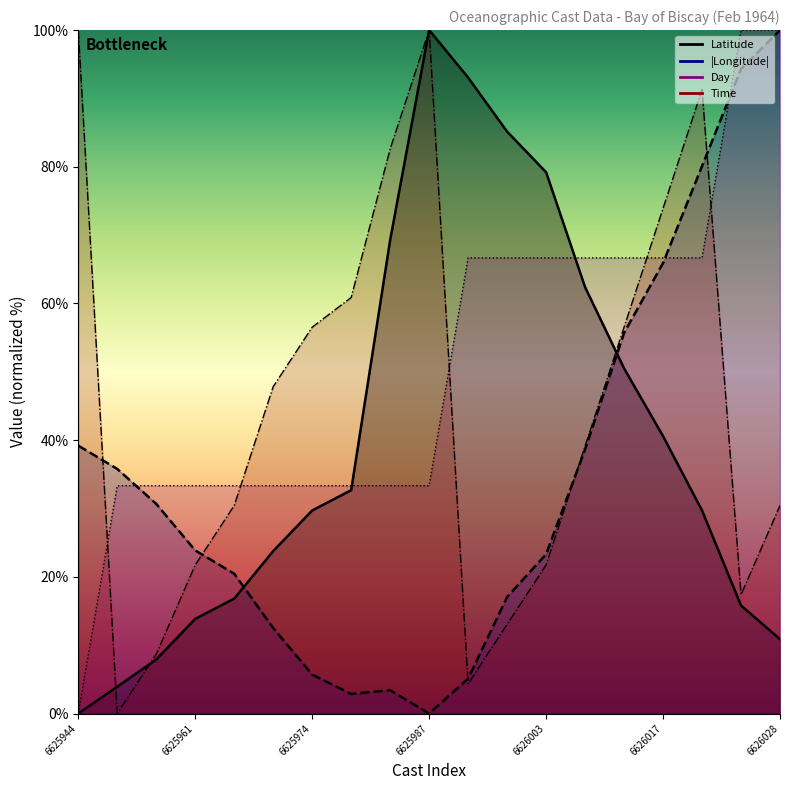

Is the value of Latitude at 6626009 greater than the value of Time at 6626009?

Yes